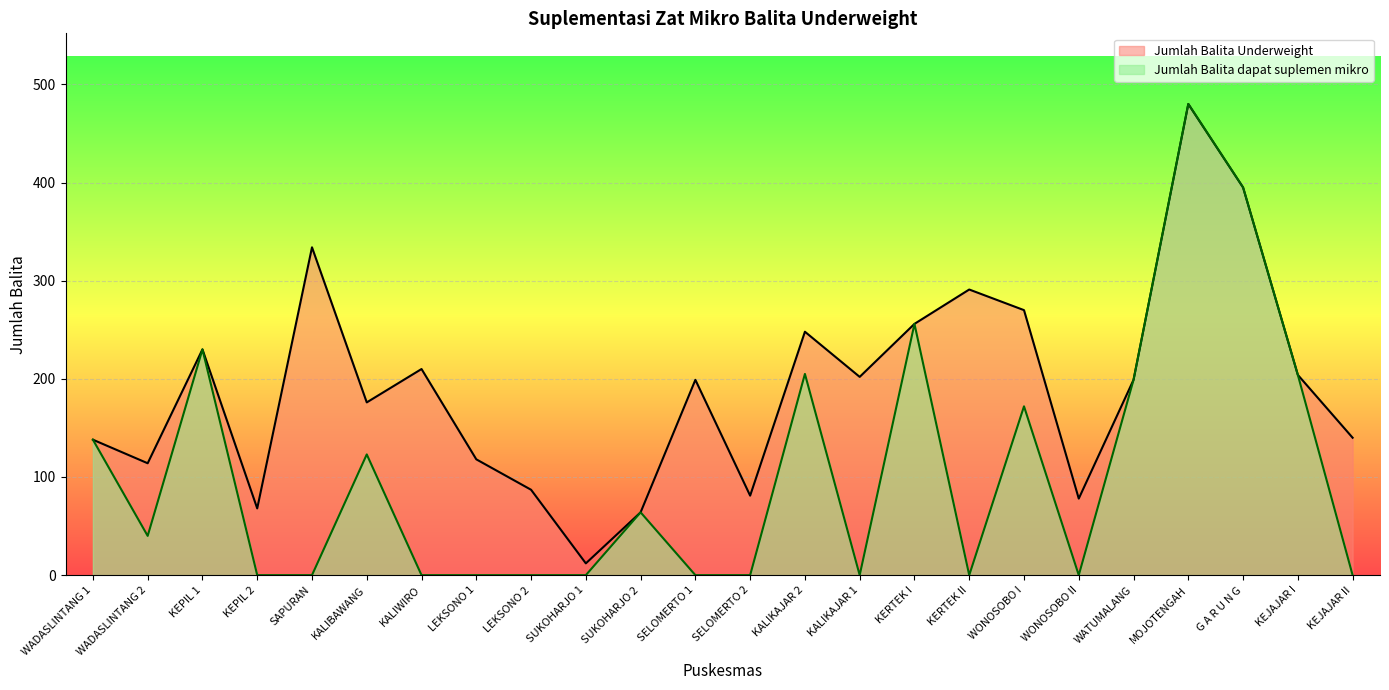

How many lines are shown in the chart?

2